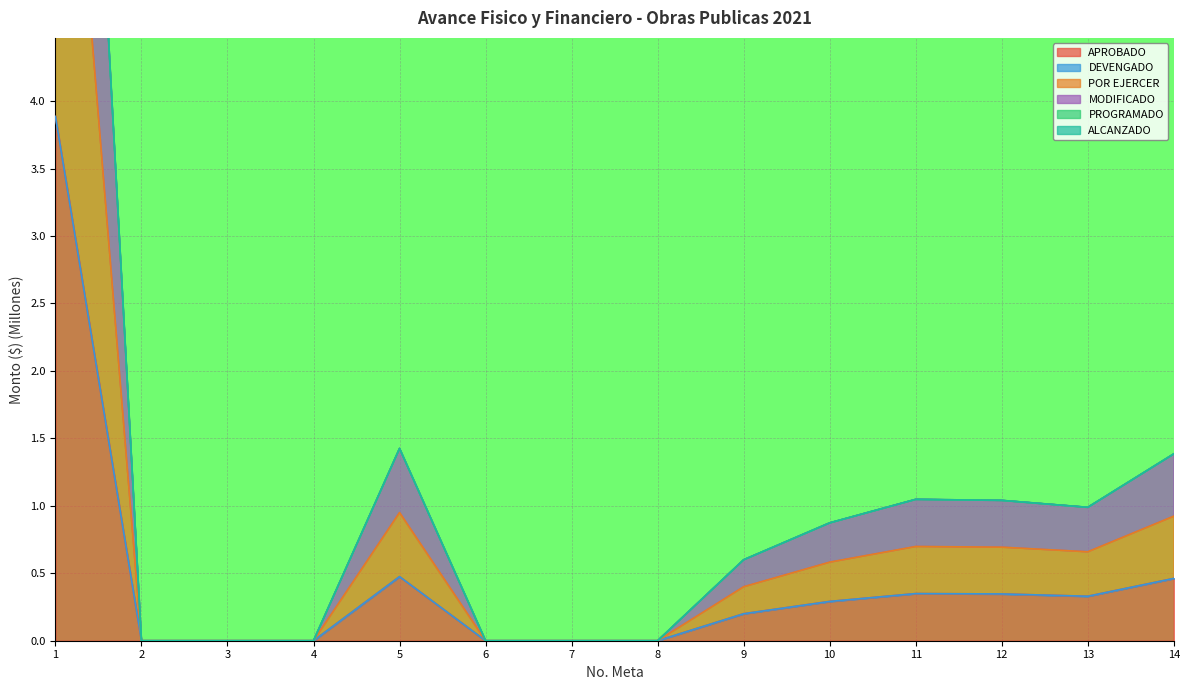

At which label is MODIFICADO closest to 1?

5